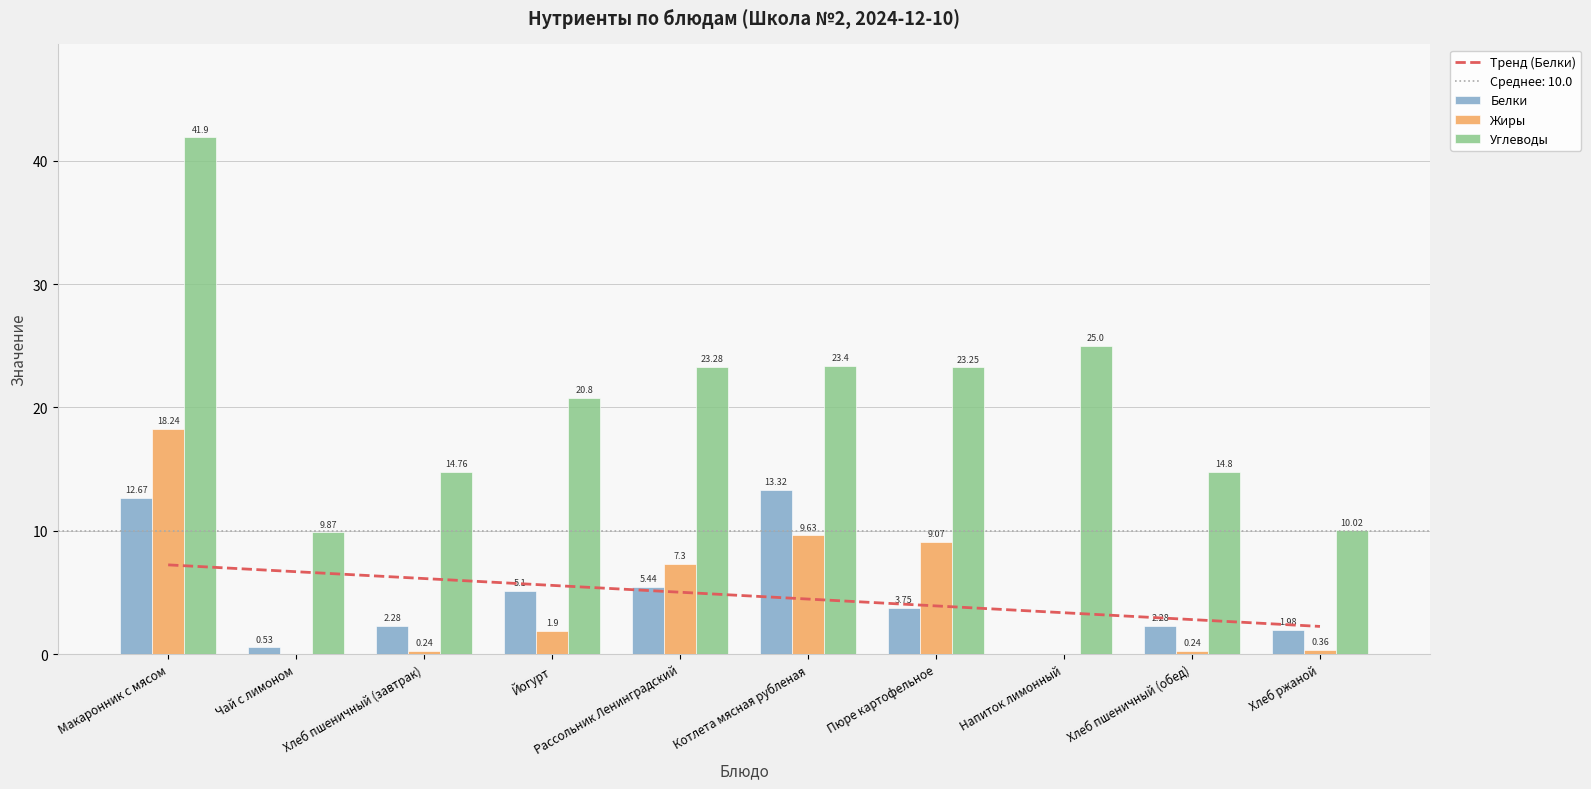

The value of Углеводы at Пюре картофельное is 6.5. True or false?

False